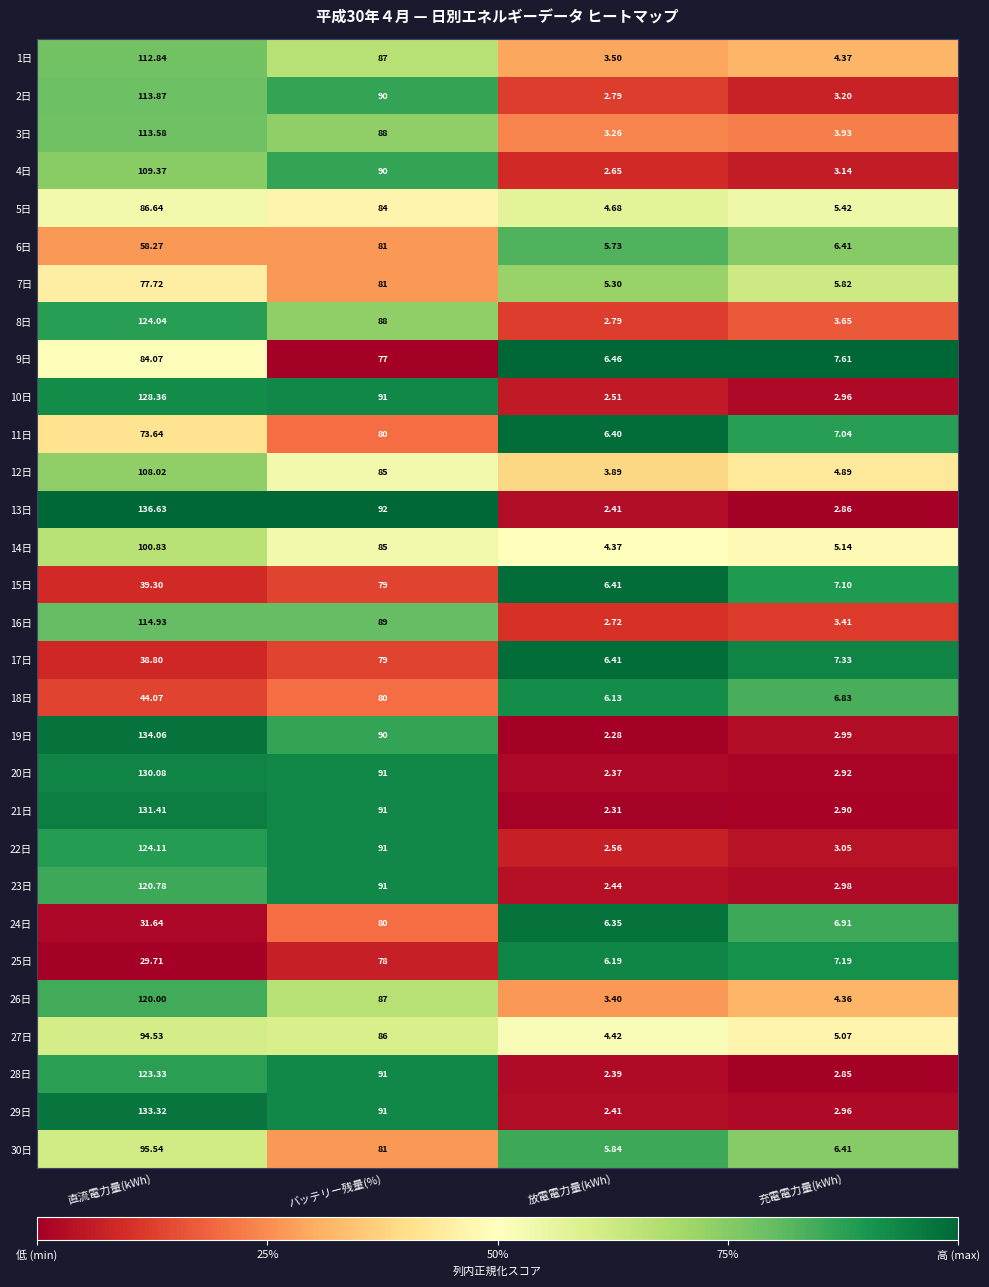

Which label corresponds to the smallest value in the chart?

放電電力量(kWh)